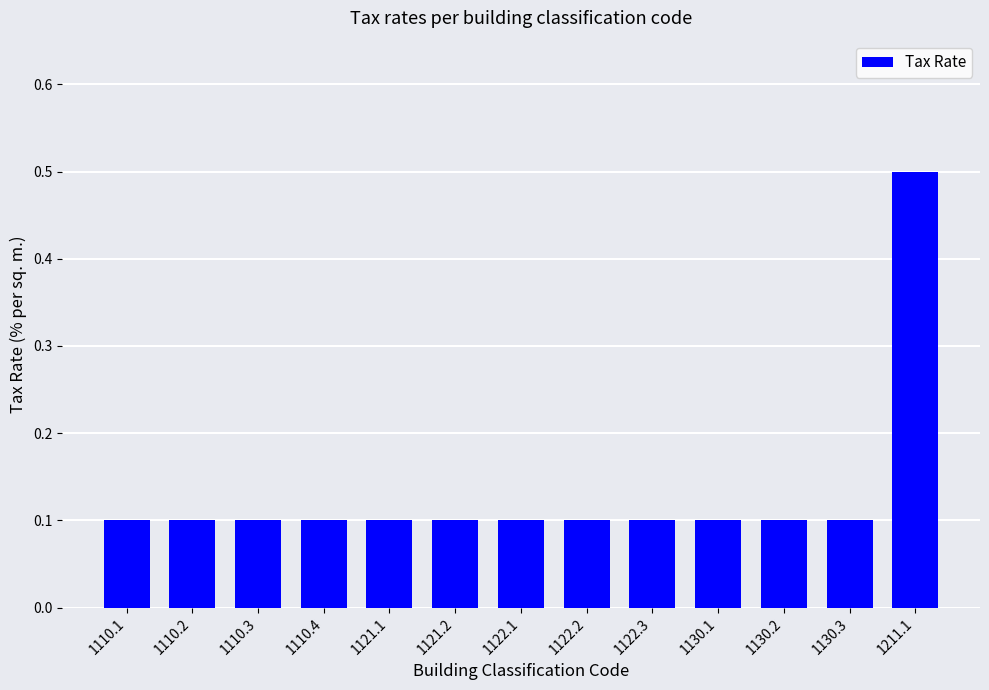

What position from the left is 1122.2?

8